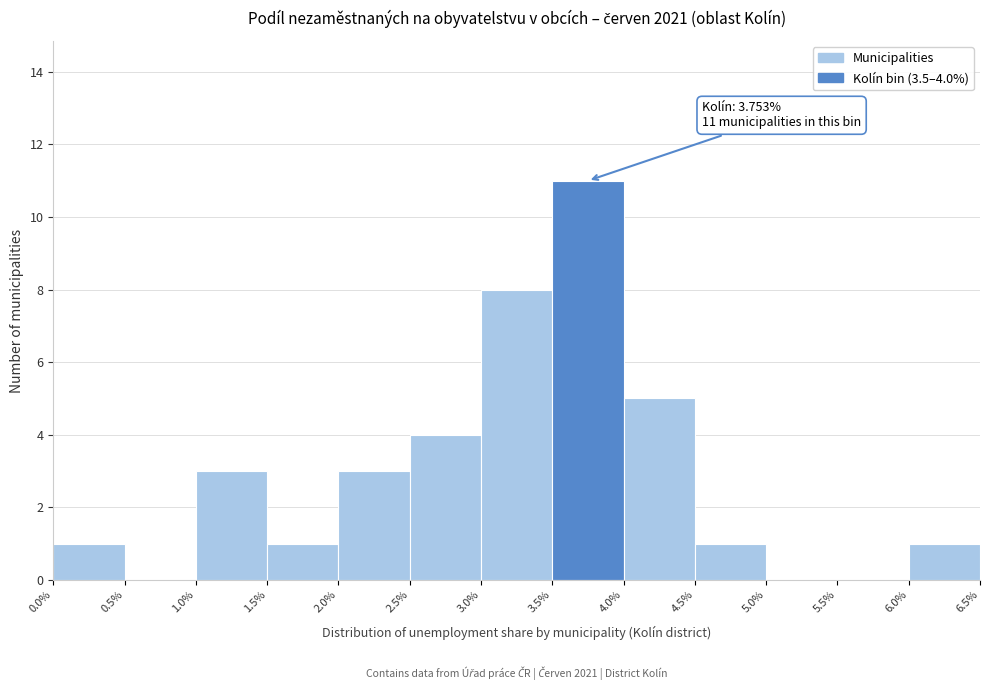

Over which range of the x-axis is the bar tallest?

3.5% to 4.0%